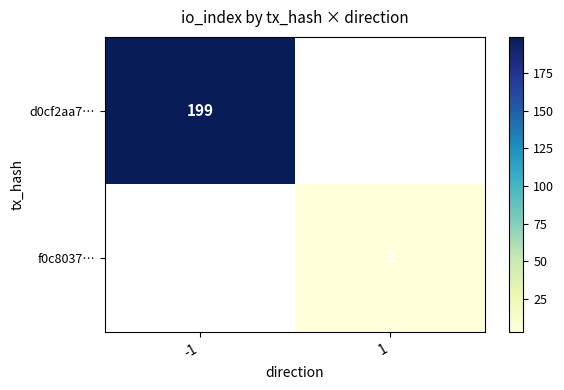

Is it true that f0c8037… equals 2 at 1?

False